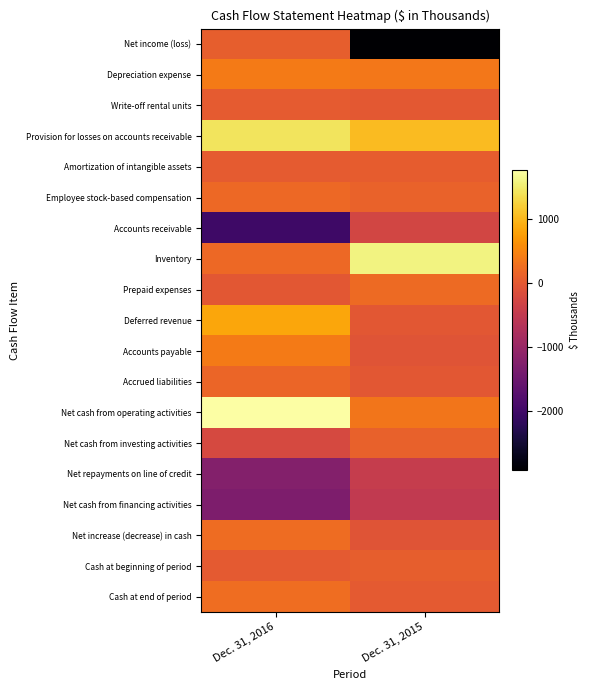

At which category is the sum across all series the highest?

Dec. 31, 2016